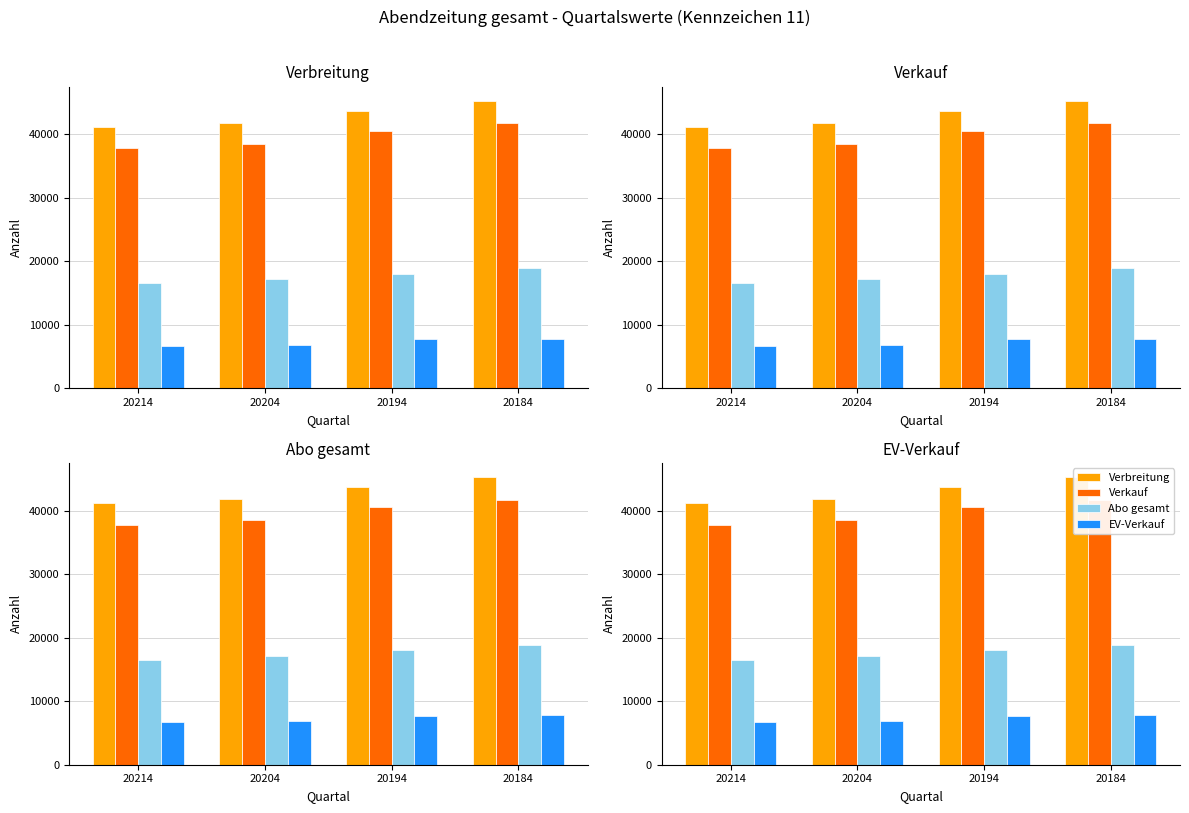

What is the difference between the second highest and second lowest values in the Verbreitung series?

1946